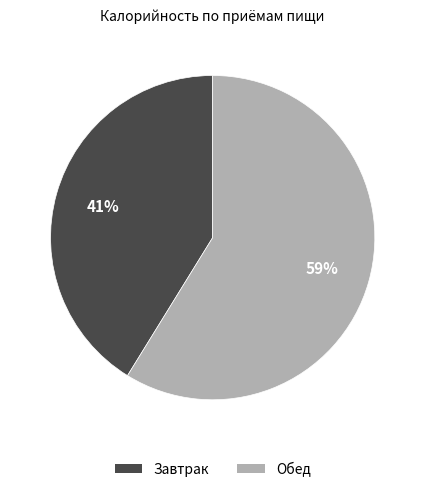

Rank the categories by value from lowest to highest.

Завтрак, Обед